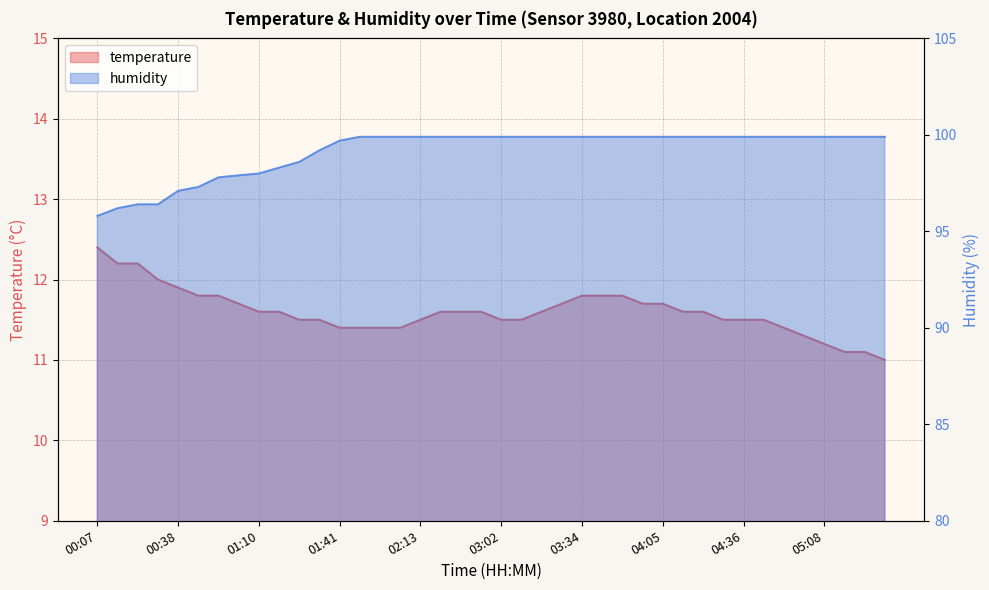

How many lines are shown in the chart?

2